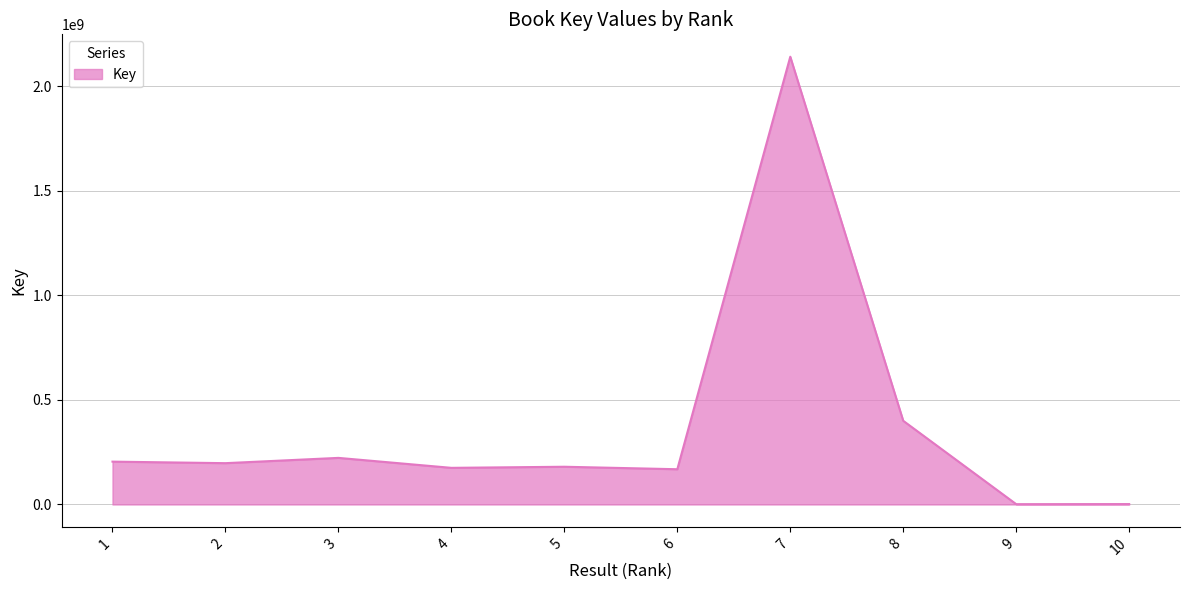

What is the maximum value shown in the chart?

2141040669